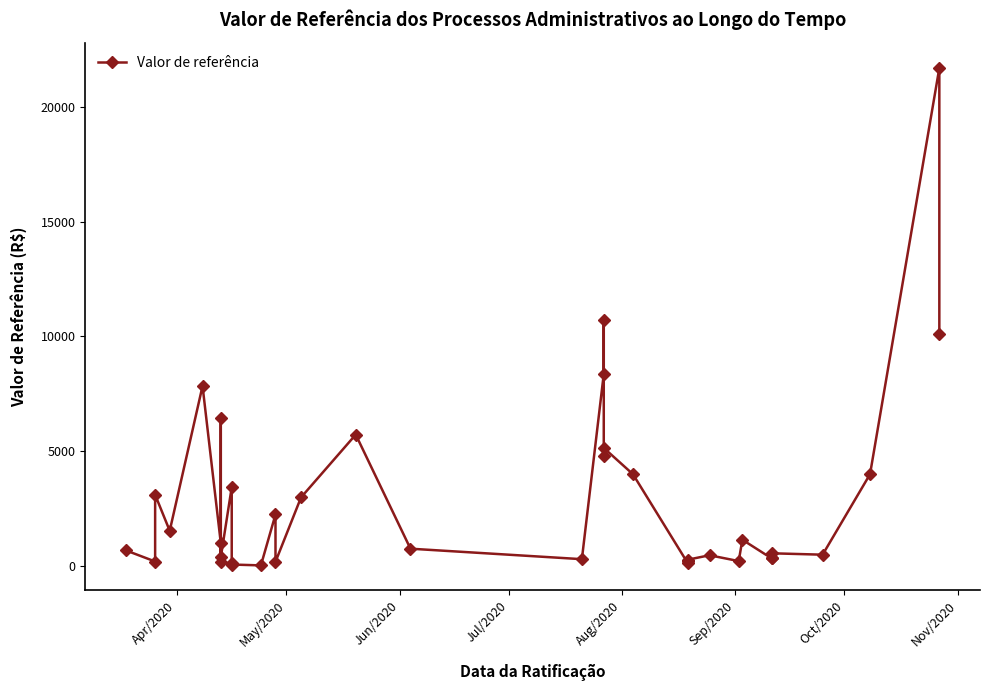

What is the greatest value displayed?

21689.0